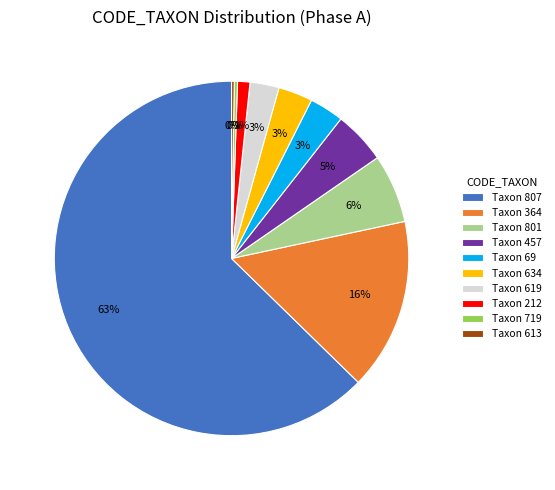

Which has a higher value, Taxon 807 or Taxon 719?

Taxon 807